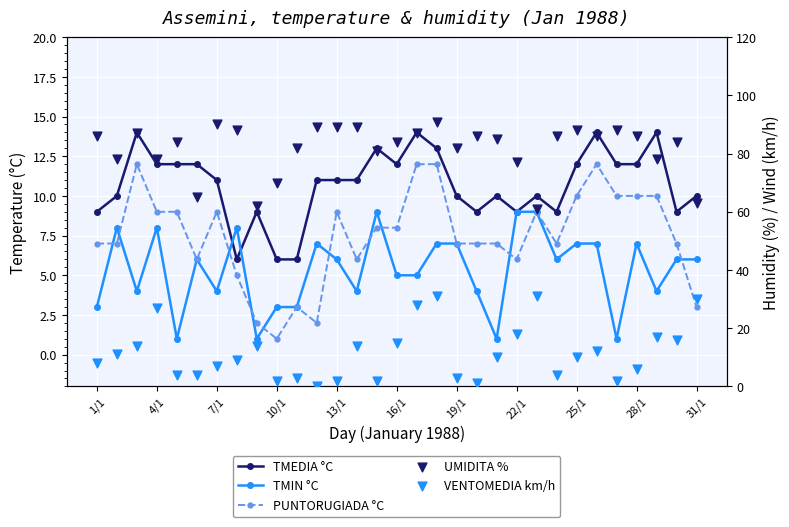

Which series has the largest total across all categories?

UMIDITA %